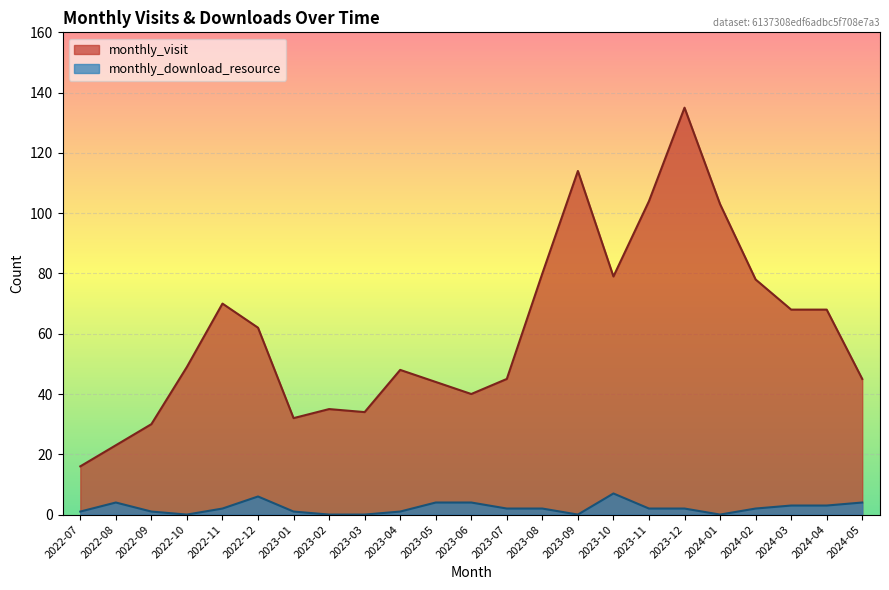

Does the chart display data point markers on the line(s)?

No